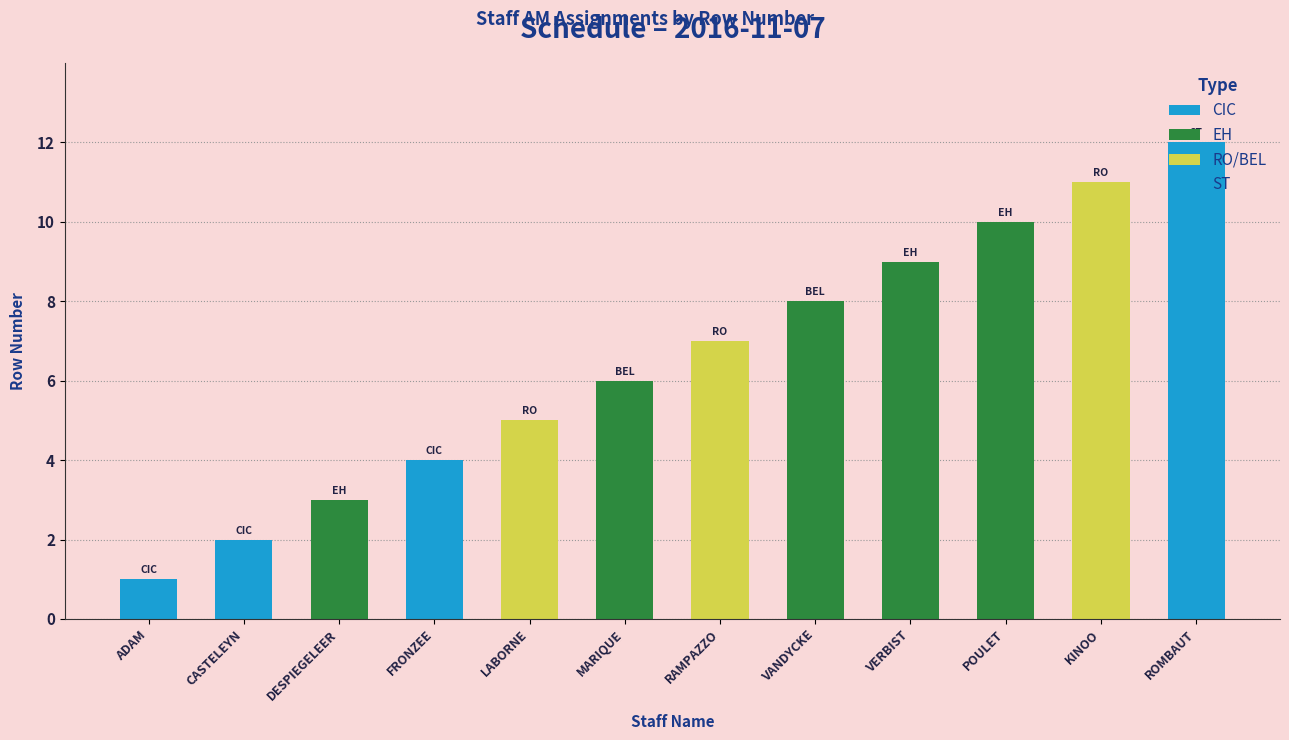

Reading left to right, what are all the values shown in this chart?

ADAM=1	CASTELEYN=2	DESPIEGELEER=3	FRONZEE=4	LABORNE=5	MARIQUE=6	RAMPAZZO=7	VANDYCKE=8	VERBIST=9	POULET=10	KINOO=11	ROMBAUT=12